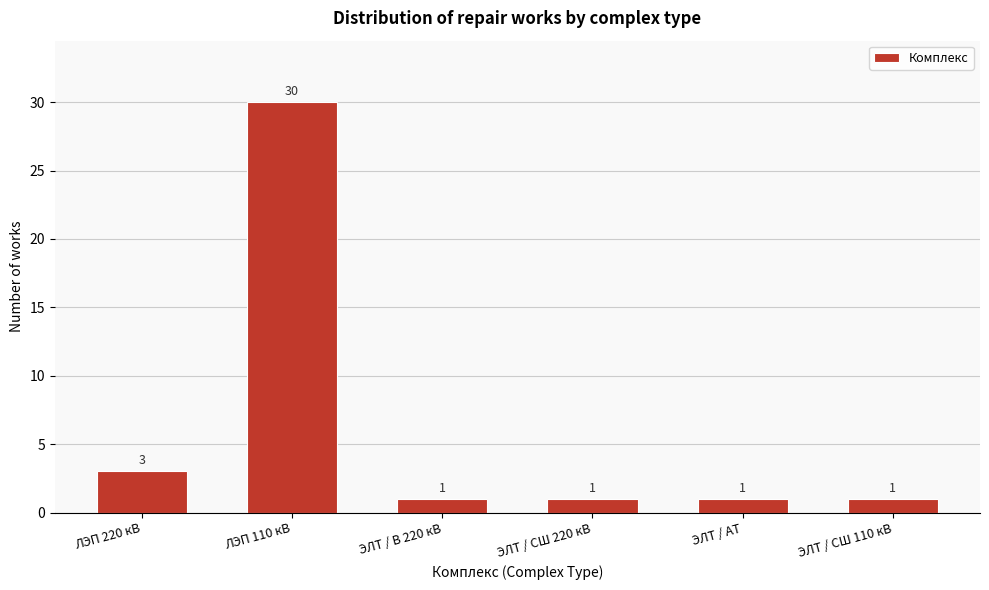

Reading right to left, transcribe all the data shown in this chart.

ЭЛТ / СШ 110 кВ=1	ЭЛТ / АТ=1	ЭЛТ / СШ 220 кВ=1	ЭЛТ / В 220 кВ=1	ЛЭП 110 кВ=30	ЛЭП 220 кВ=3